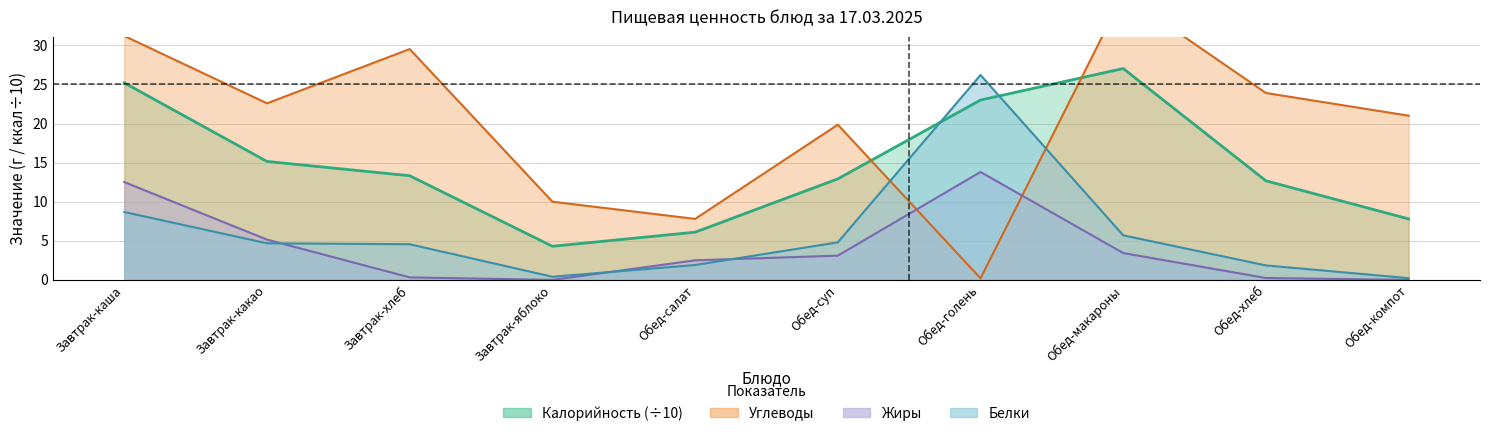

Which series has the largest total across all categories?

Углеводы